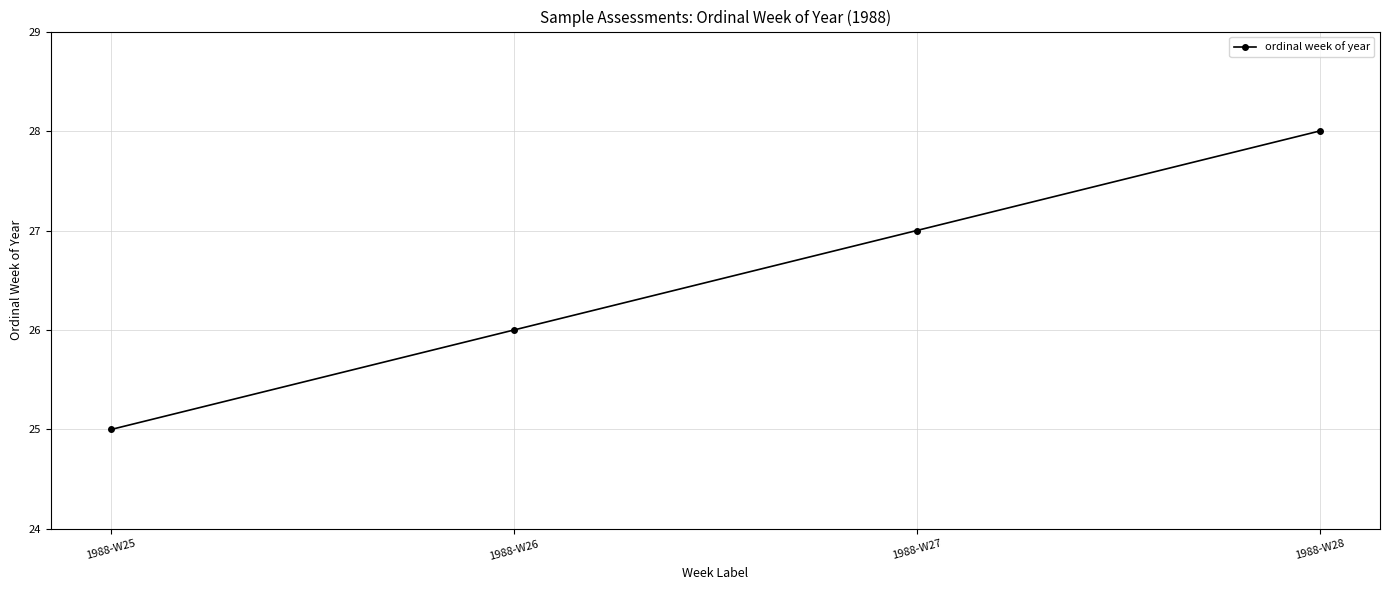

What is the sum of all values?

106